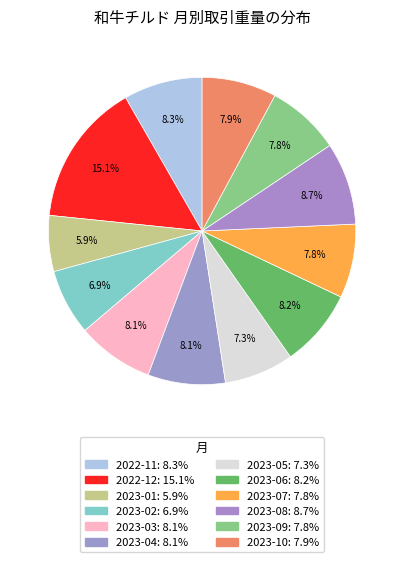

Count the number of slices in the pie.

12